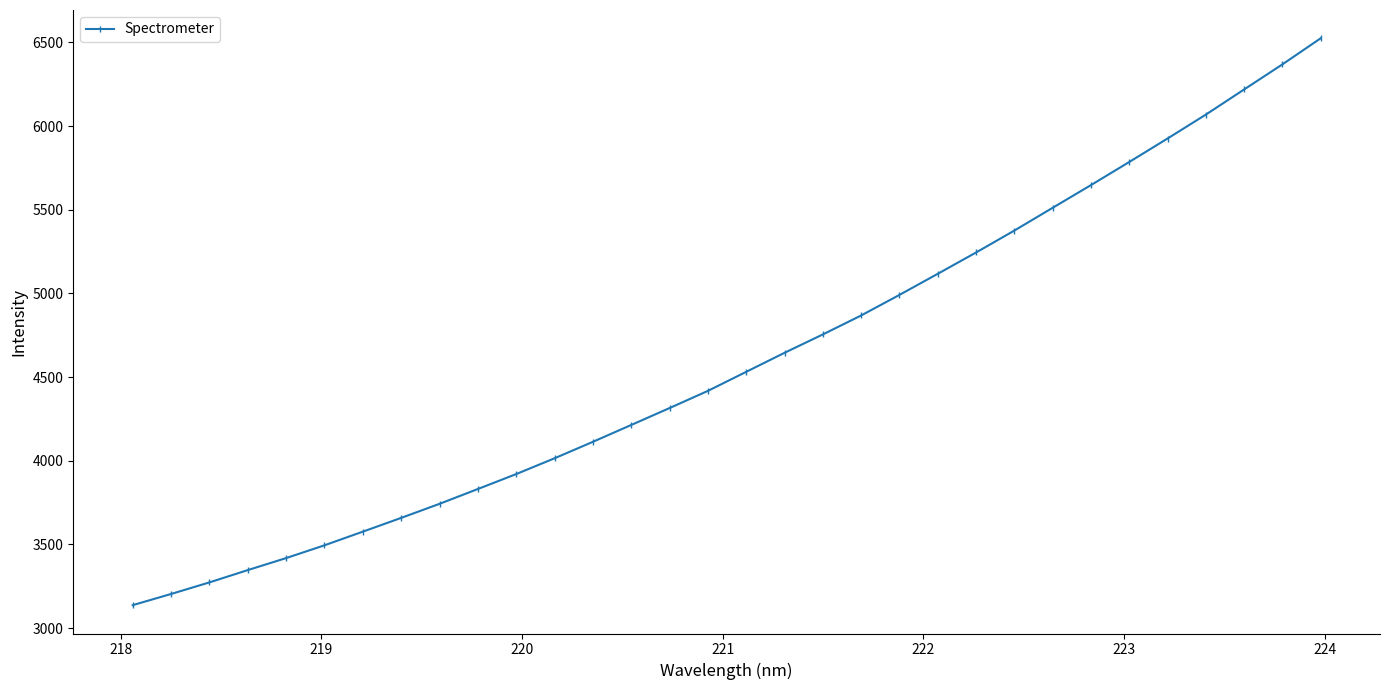

What is the value of the 16th point from the left?

4417.3